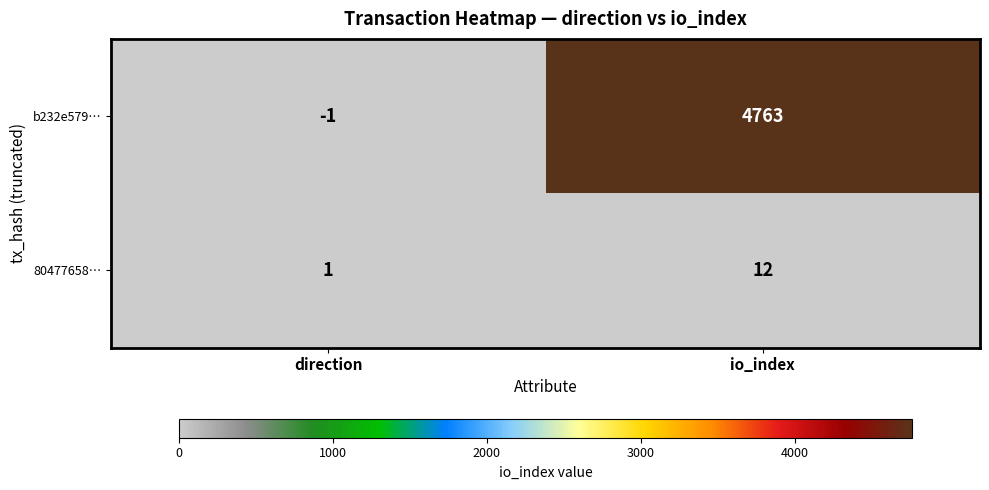

Where is 80477658… nearest to the value 6?

direction